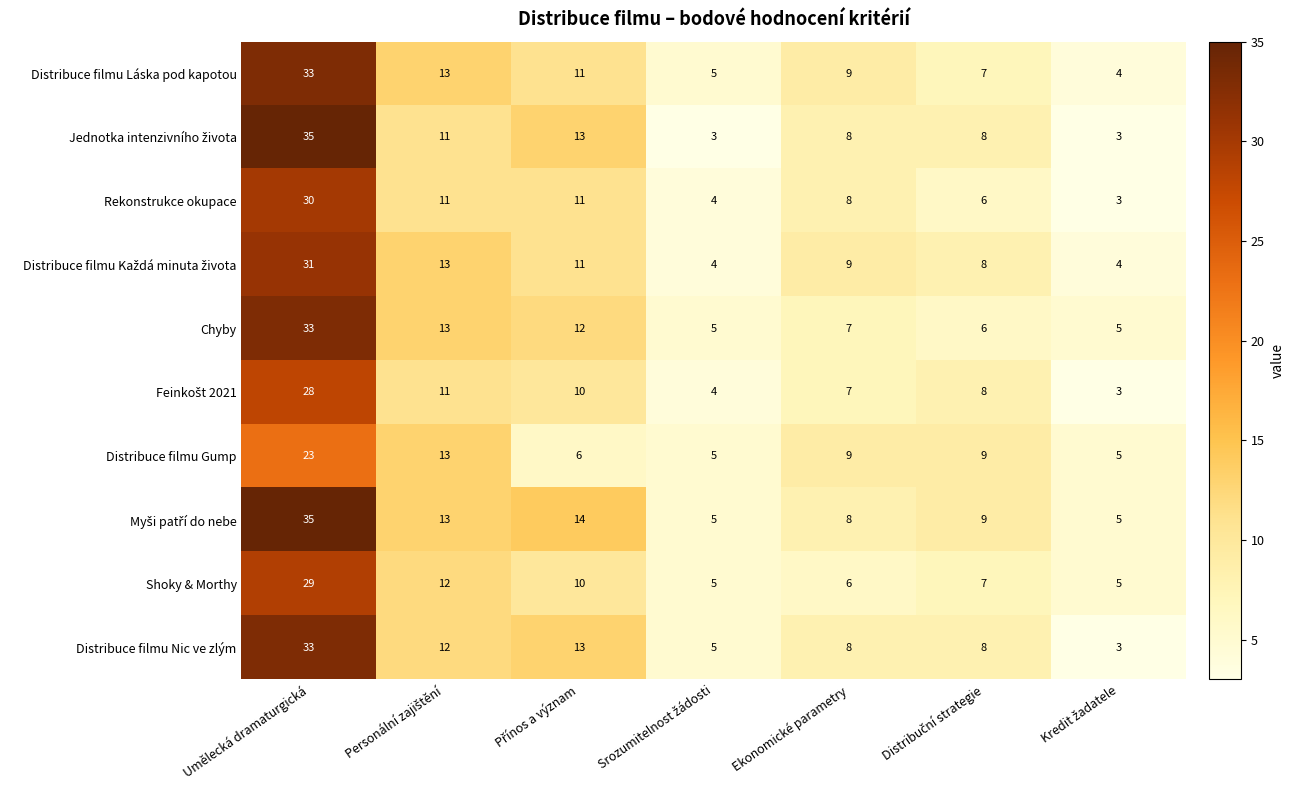

The Distribuce filmu Gump series shows 12 at Ekonomické parametry. True or false?

False